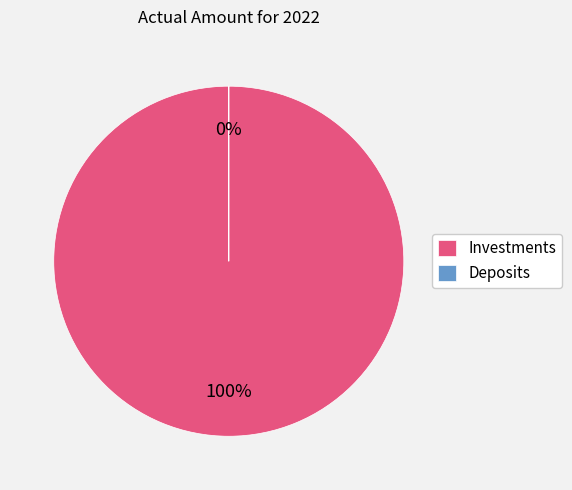

What percentage do Deposits and Investments together represent?

100.0%